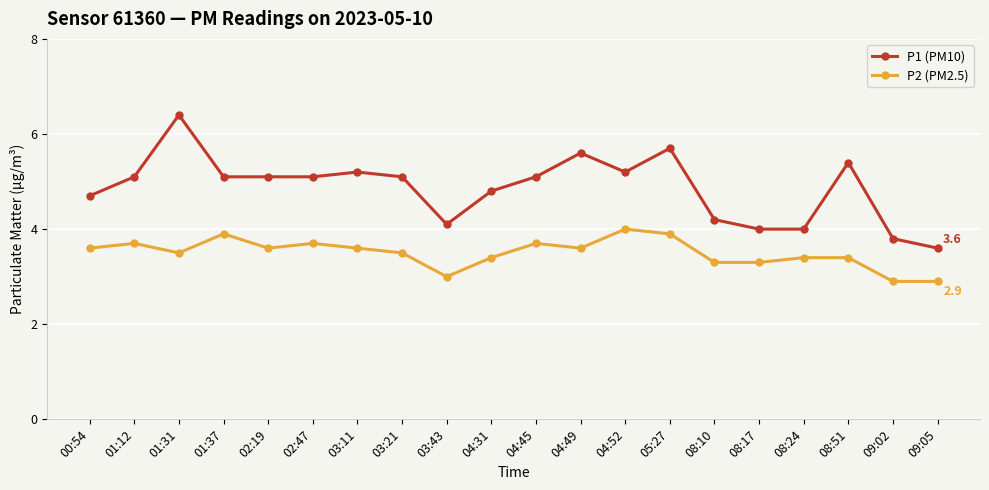

Count the number of categories in the chart.

20